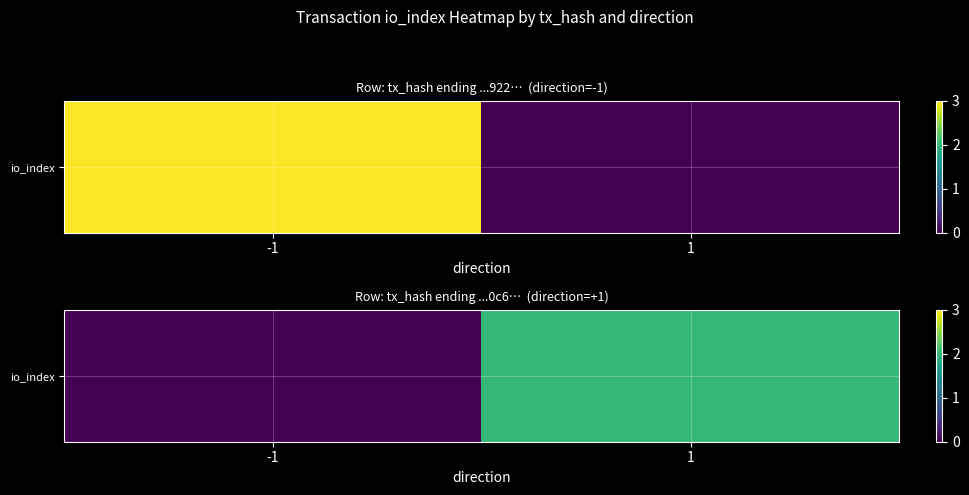

The value at -1 is -1. True or false?

False